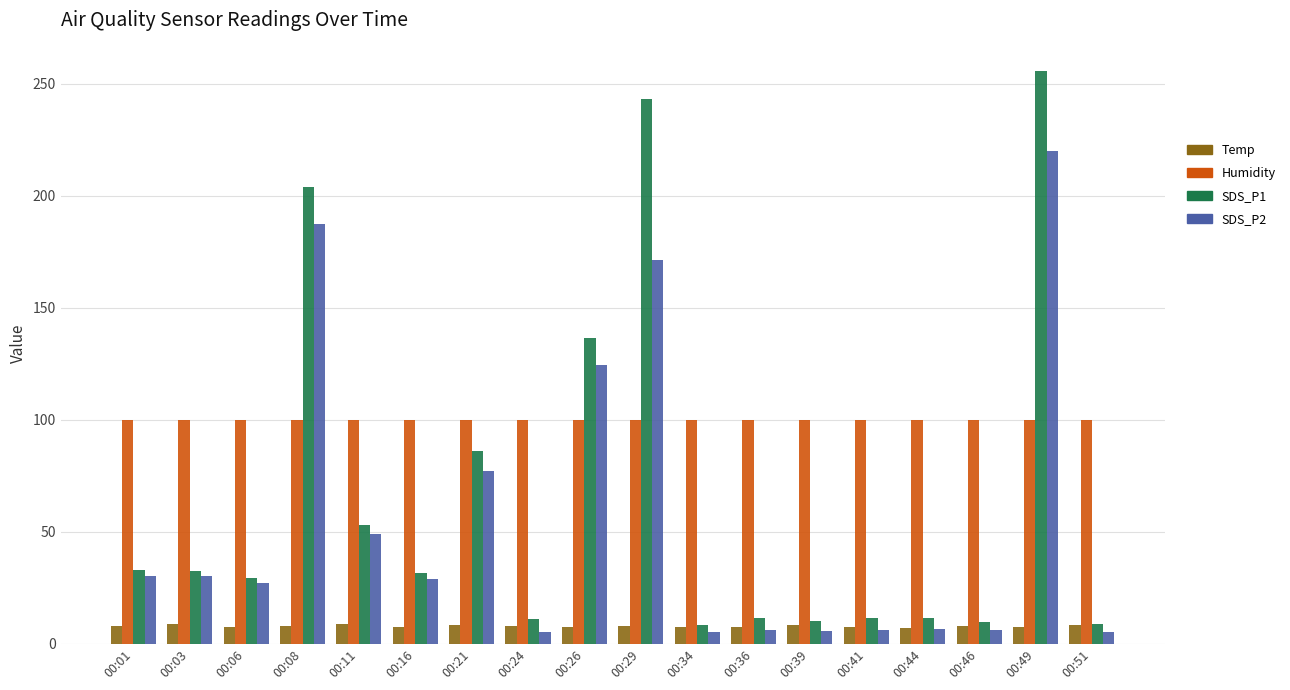

What is the spread (max minus min) of values at 00:49?

248.0